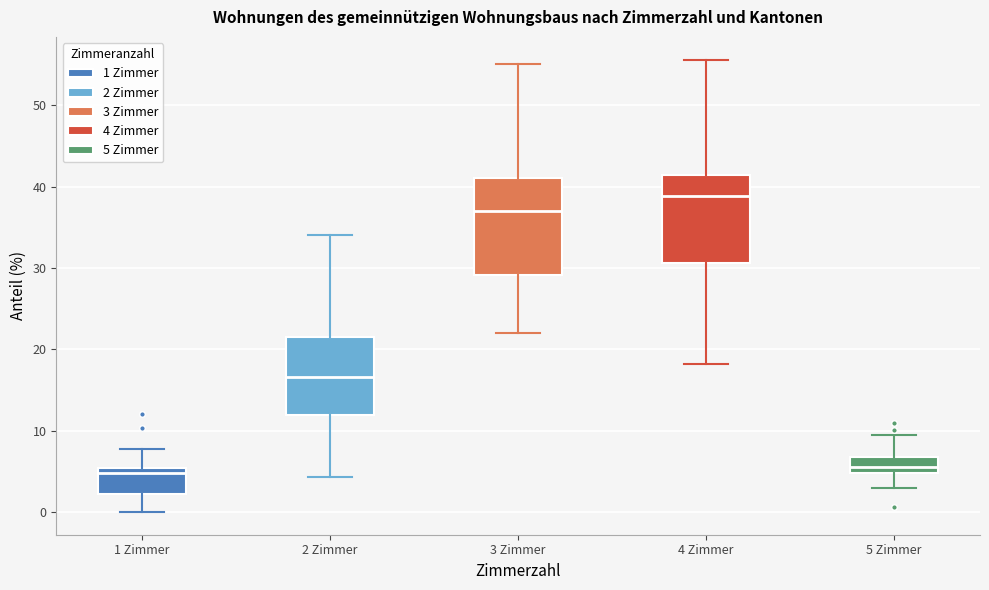

Reading left to right, transcribe this box plot: for each box, give where its median line is, the range the box spans, and where its two whiskers end, as read against the y-axis. The values are not printed on the chart, so give them approximately, as read against the axis.

1 Zimmer: median 5 (just below the box's upper edge), box 2 to 5, whiskers 0 to 8
2 Zimmer: median 17, box 12 to 21, whiskers 4 to 34
3 Zimmer: median 37, box 29 to 41, whiskers 22 to 55
4 Zimmer: median 39, box 31 to 41, whiskers 18 to 56
5 Zimmer: median 6, box 5 to 7, whiskers 3 to 9